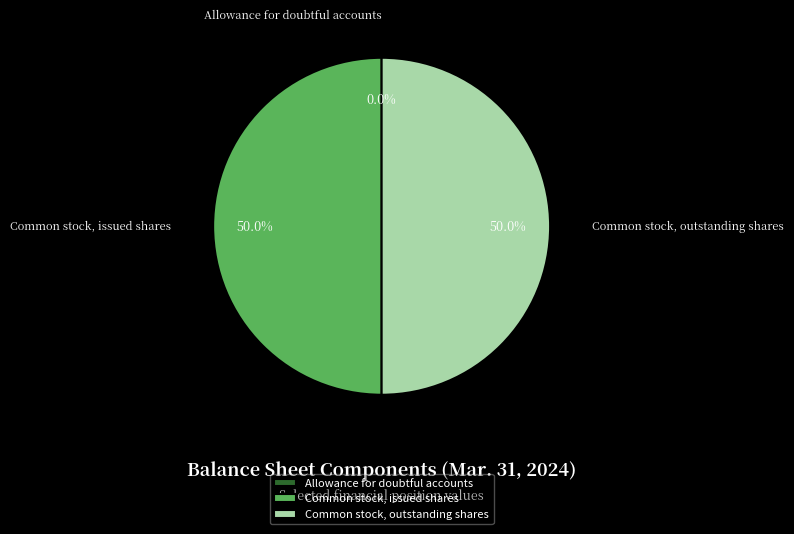

What is the ratio of the value at Common stock, outstanding shares to the value at Common stock, issued shares?

1.0